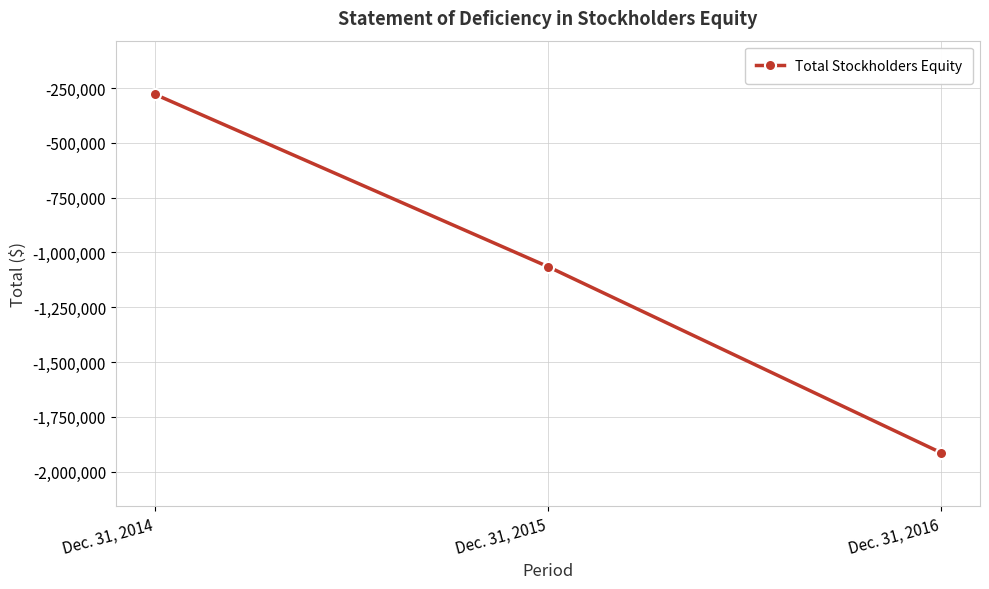

What is the difference between the maximum and minimum values?

1633371